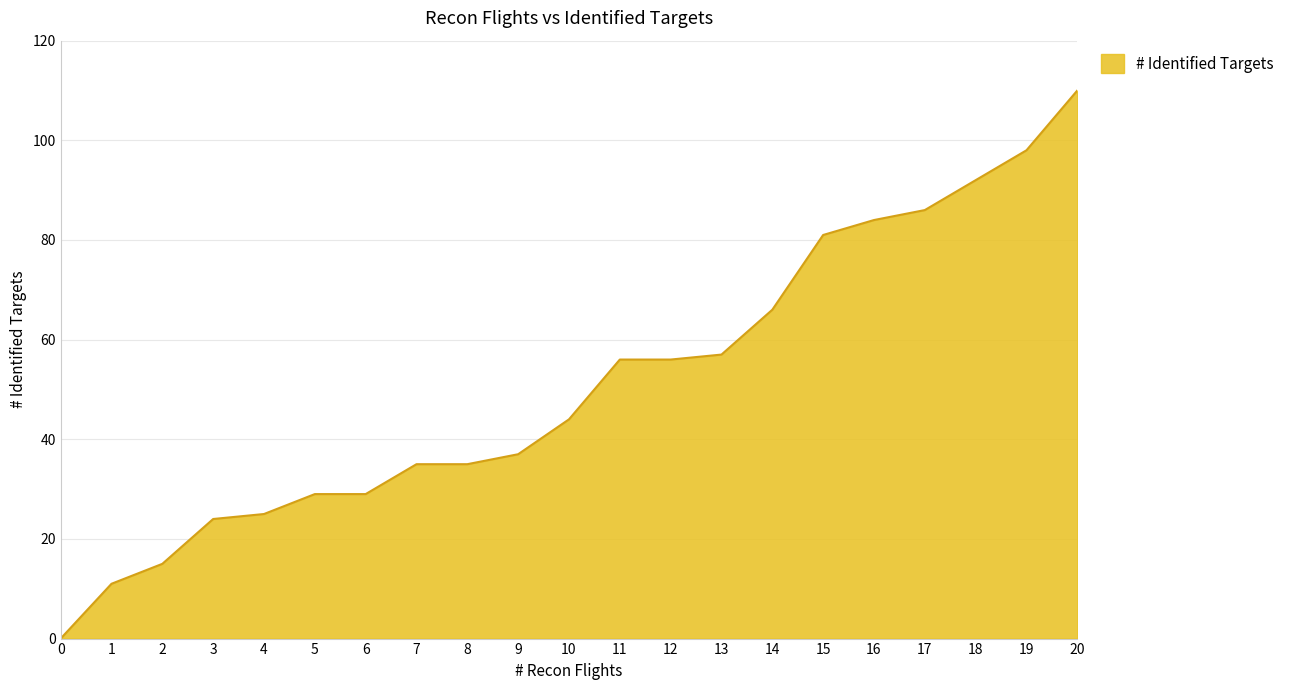

Read the value at 20.

110